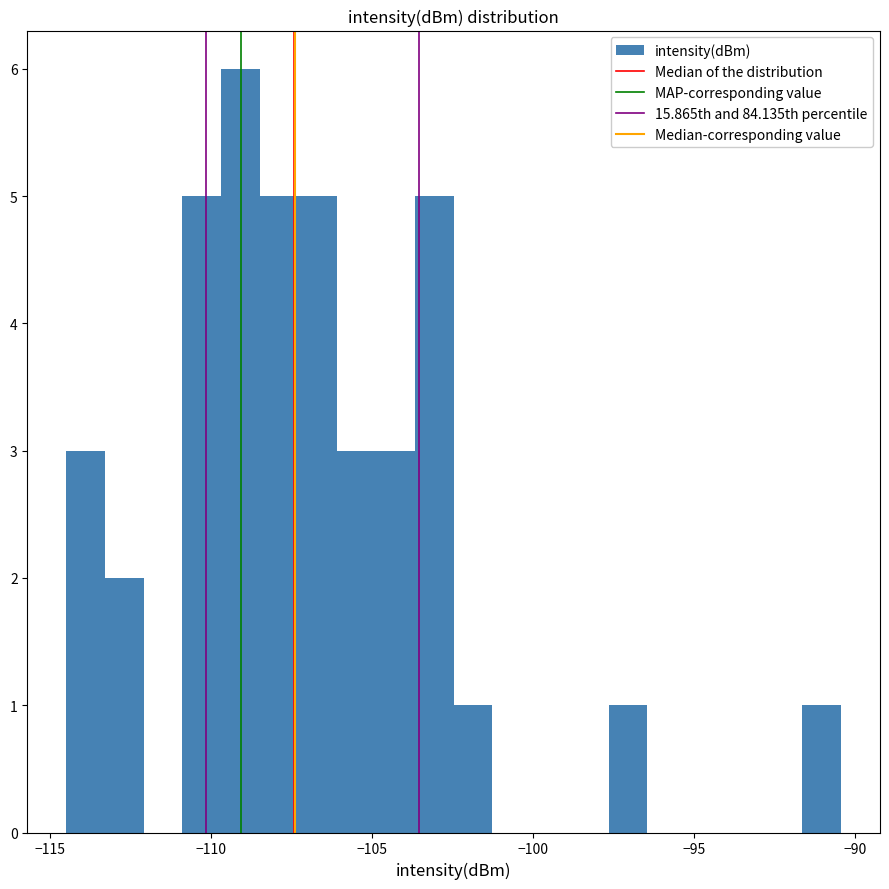

Around what value on the x-axis is the tallest bar? Give the approximate position of its centre, as read against the axis.

-109.0